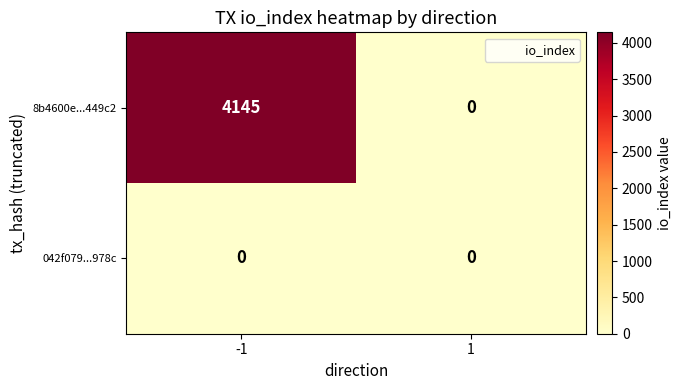

What is the sum of the 8b4600e...449c2 values at -1 and 1?

4145